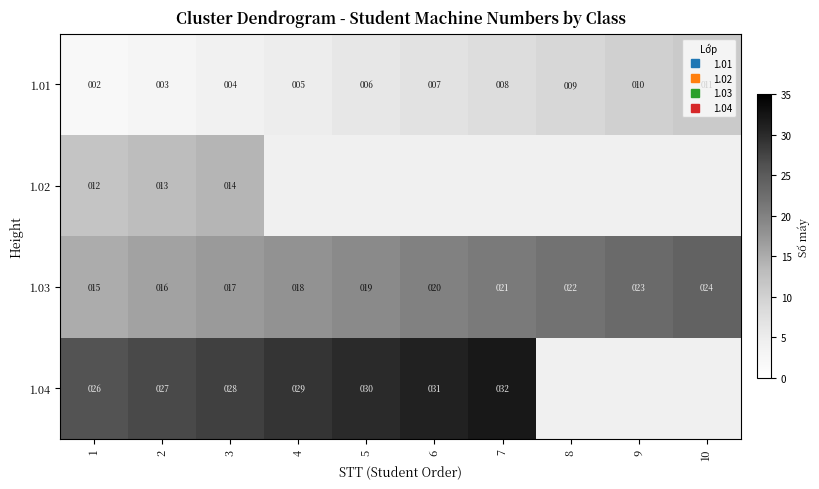

At which category is the sum across all series the highest?

3